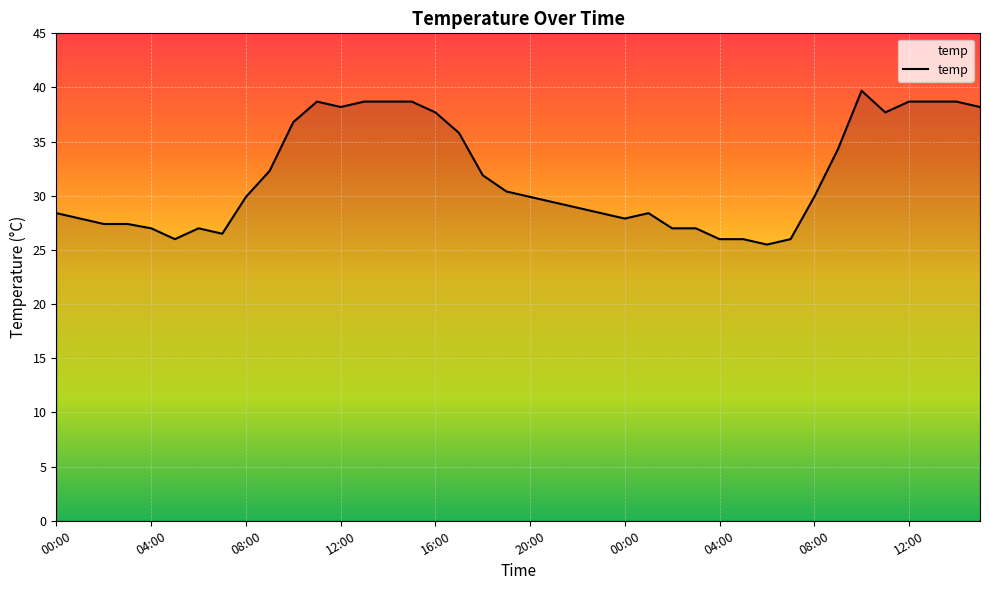

What is the greatest value displayed?

39.7